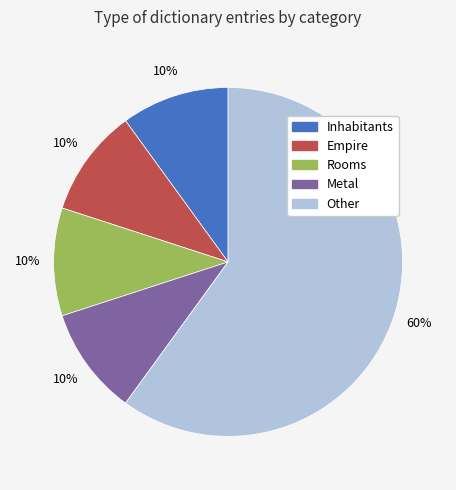

Is the sum of Metal and Other greater than half?

Yes